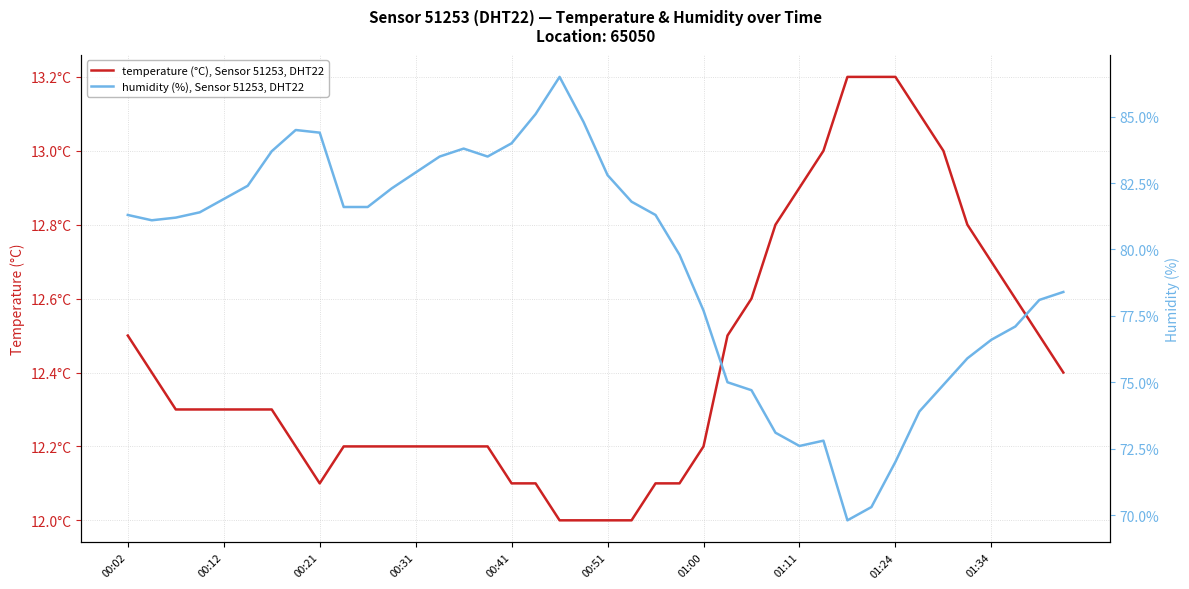

Does the chart have visible grid lines?

Yes